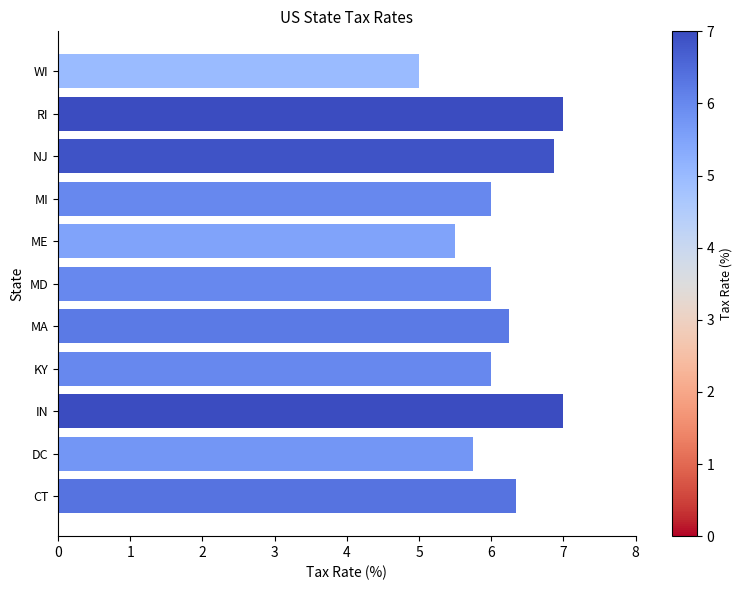

Between DC and CT, which is larger?

CT